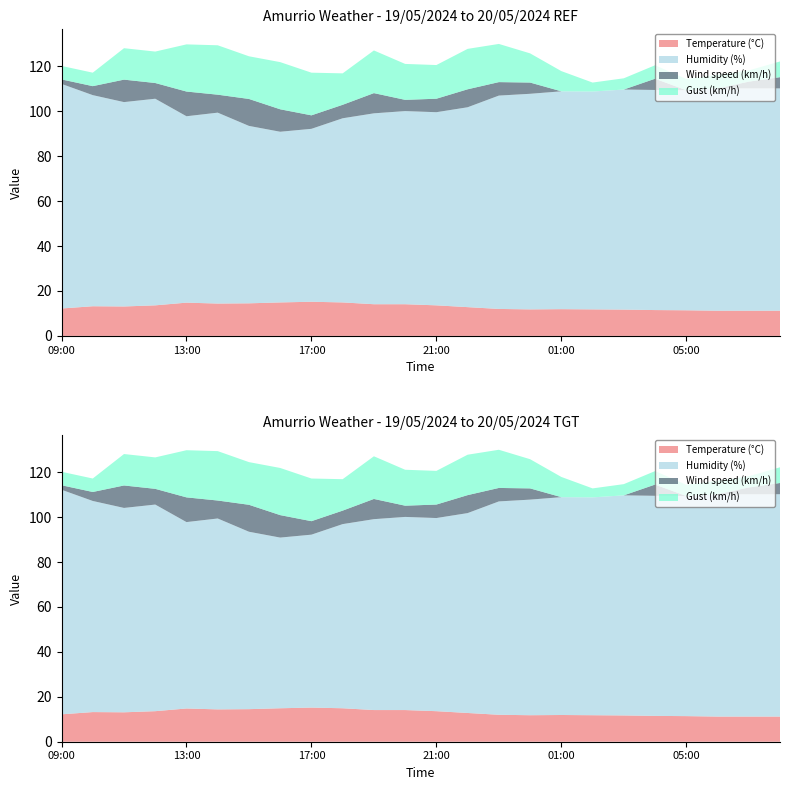

Reading right to left, transcribe all the data shown in this chart.

Temperature (°C): 08:00=11.2	07:00=11.2	06:00=11.2	05:00=11.4	04:00=11.5	03:00=11.7	02:00=11.8	01:00=11.9	00:00=11.8	23:00=12.0	22:00=12.8	21:00=13.6	20:00=14.1	19:00=14.1	18:00=14.9	17:00=15.2	16:00=14.9	15:00=14.5	14:00=14.4	13:00=14.8	12:00=13.6	11:00=13.1	10:00=13.2	09:00=12.2
Humidity (%): 08:00=99.0	07:00=99.0	06:00=99.0	05:00=98.0	04:00=98.0	03:00=98.0	02:00=97.0	01:00=97.0	00:00=96.0	23:00=95.0	22:00=89.0	21:00=86.0	20:00=86.0	19:00=85.0	18:00=82.0	17:00=77.0	16:00=76.0	15:00=79.0	14:00=85.0	13:00=83.0	12:00=92.0	11:00=91.0	10:00=94.0	09:00=100.0
Wind speed (km/h): 08:00=5.0	07:00=3.0	06:00=0.0	05:00=0.0	04:00=5.0	03:00=0.0	02:00=0.0	01:00=0.0	00:00=5.0	23:00=6.0	22:00=8.0	21:00=6.0	20:00=5.0	19:00=9.0	18:00=6.0	17:00=6.0	16:00=10.0	15:00=12.0	14:00=8.0	13:00=11.0	12:00=7.0	11:00=10.0	10:00=4.0	09:00=2.0
Gust (km/h): 08:00=7.0	07:00=5.0	06:00=6.0	05:00=5.0	04:00=6.0	03:00=5.0	02:00=4.0	01:00=9.0	00:00=13.0	23:00=17.0	22:00=18.0	21:00=15.0	20:00=16.0	19:00=19.0	18:00=14.0	17:00=19.0	16:00=21.0	15:00=19.0	14:00=22.0	13:00=21.0	12:00=14.0	11:00=14.0	10:00=6.0	09:00=6.0